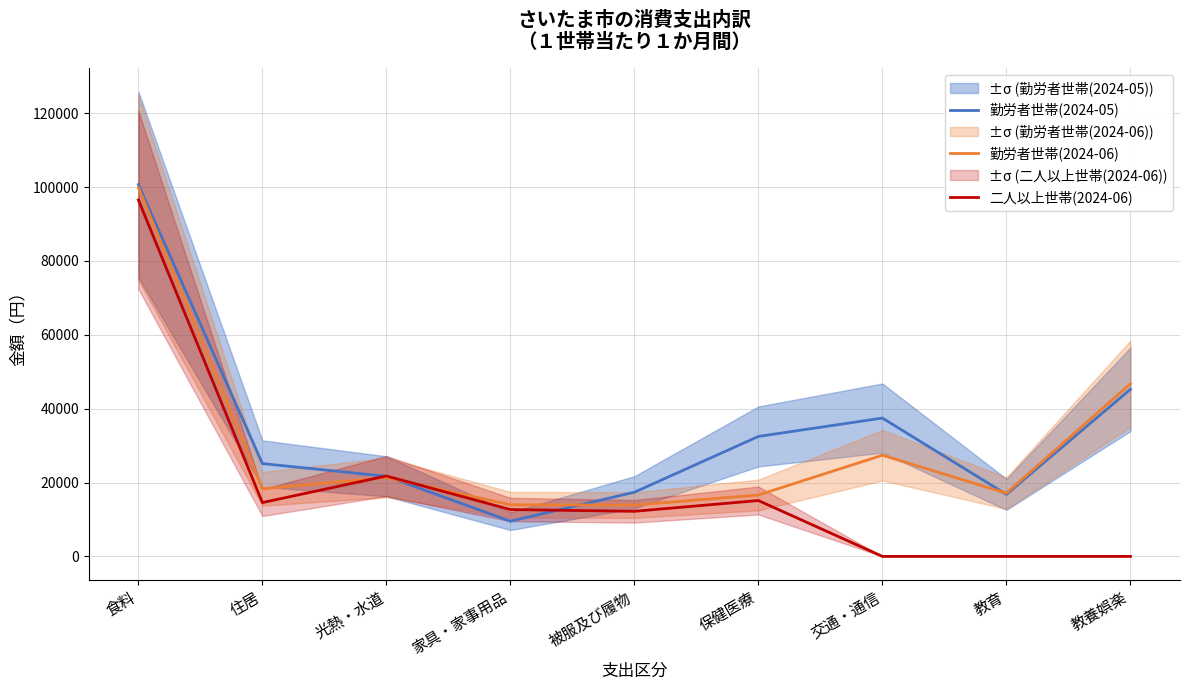

After their last crossing, which series has the higher values: 勤労者世帯(2024-05) or 勤労者世帯(2024-06)?

勤労者世帯(2024-06)